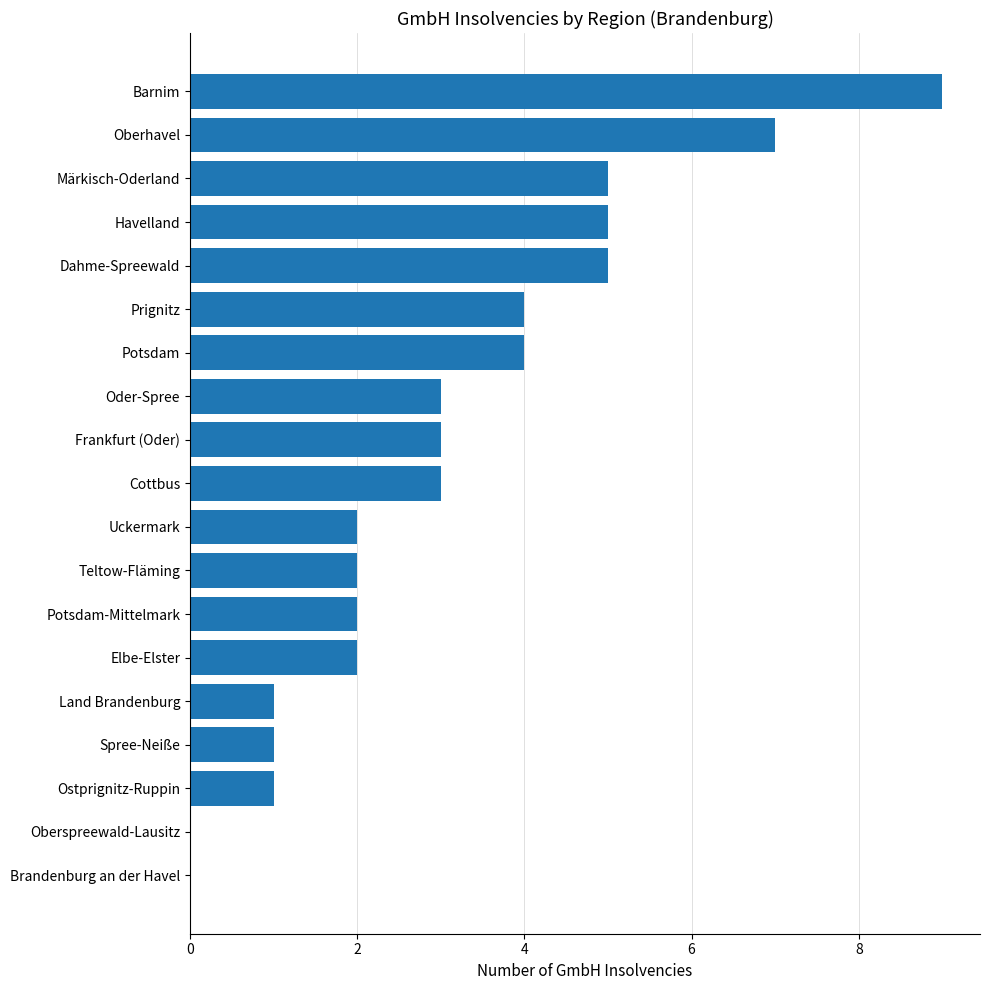

Approximately how many times larger is the value at Uckermark compared to Prignitz?

0.5